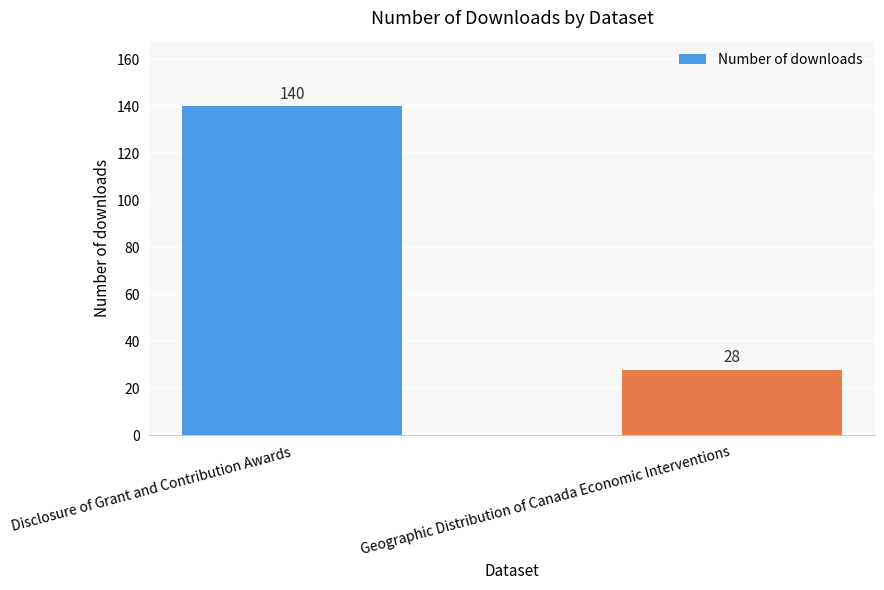

Is it true that the value at Geographic Distribution of Canada Economic Interventions is 28?

True